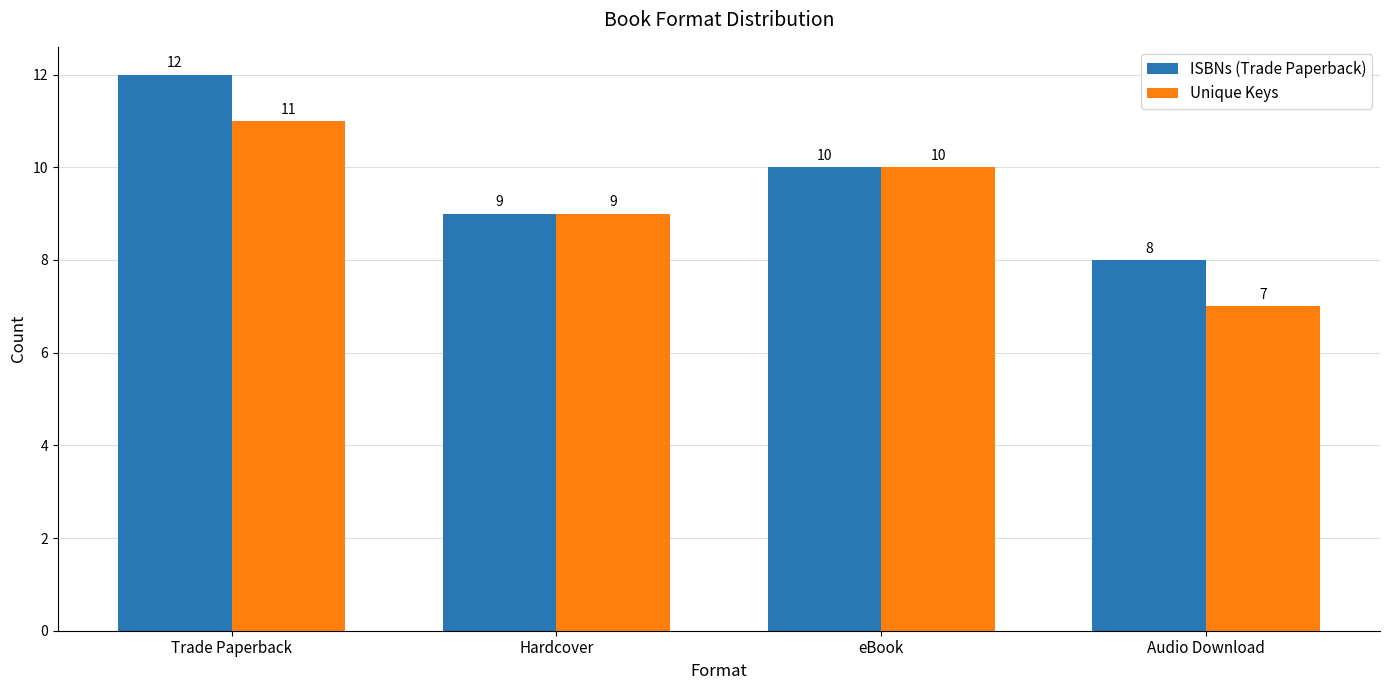

Is the value of ISBNs (Trade Paperback) at Audio Download greater than the value of Unique Keys at eBook?

No